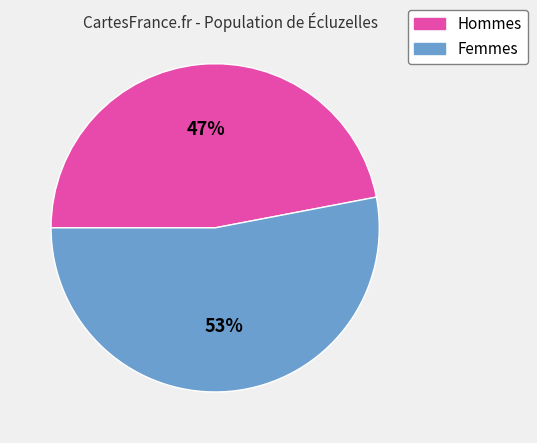

Is there a majority slice in this chart?

Yes